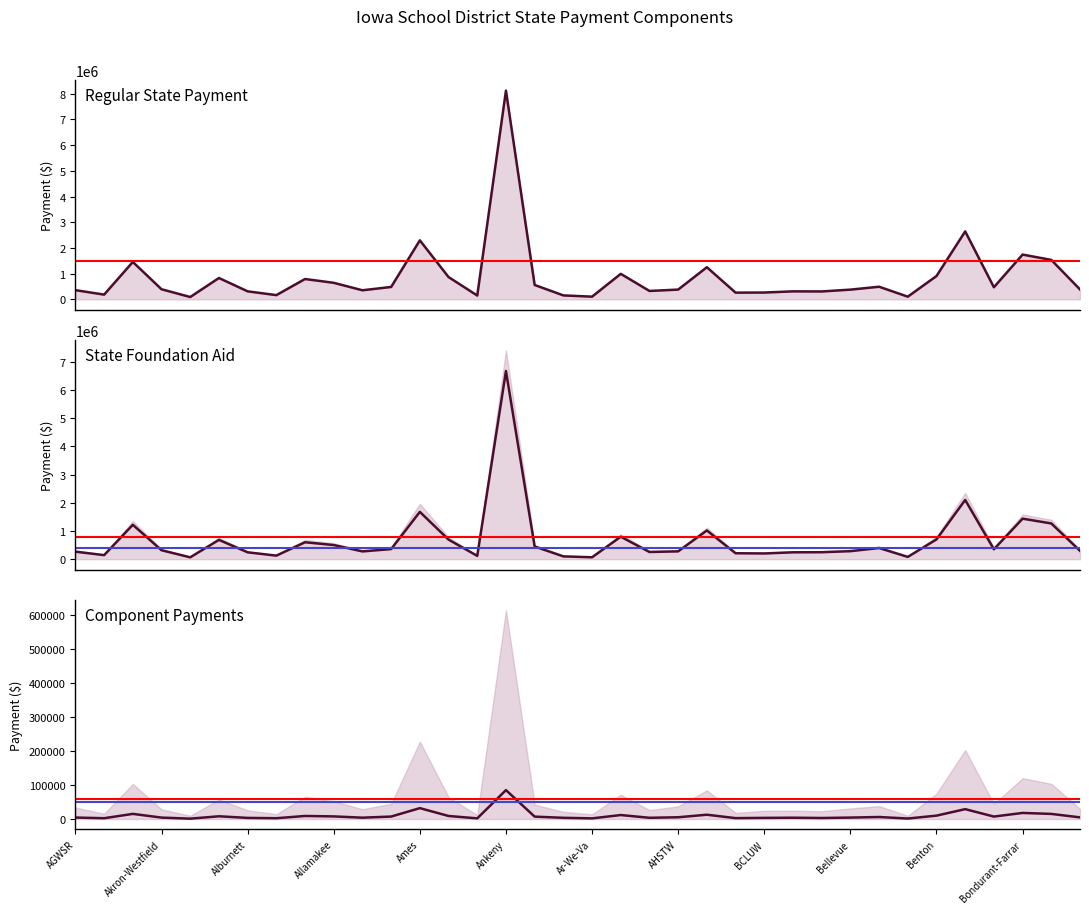

Which series has the widest spread of values?

Regular State Payment